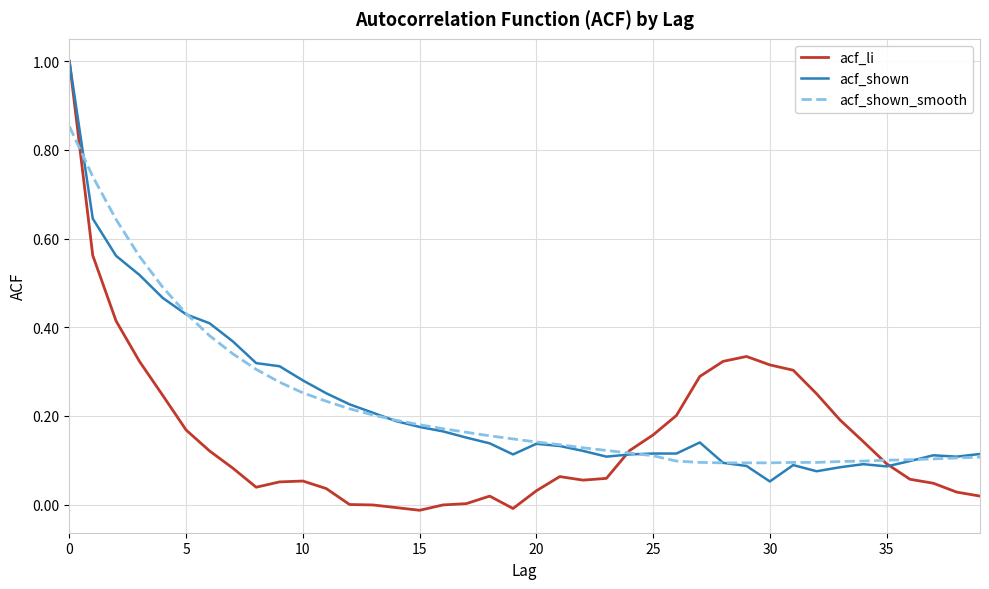

What is the maximum value shown in the chart?

1.0